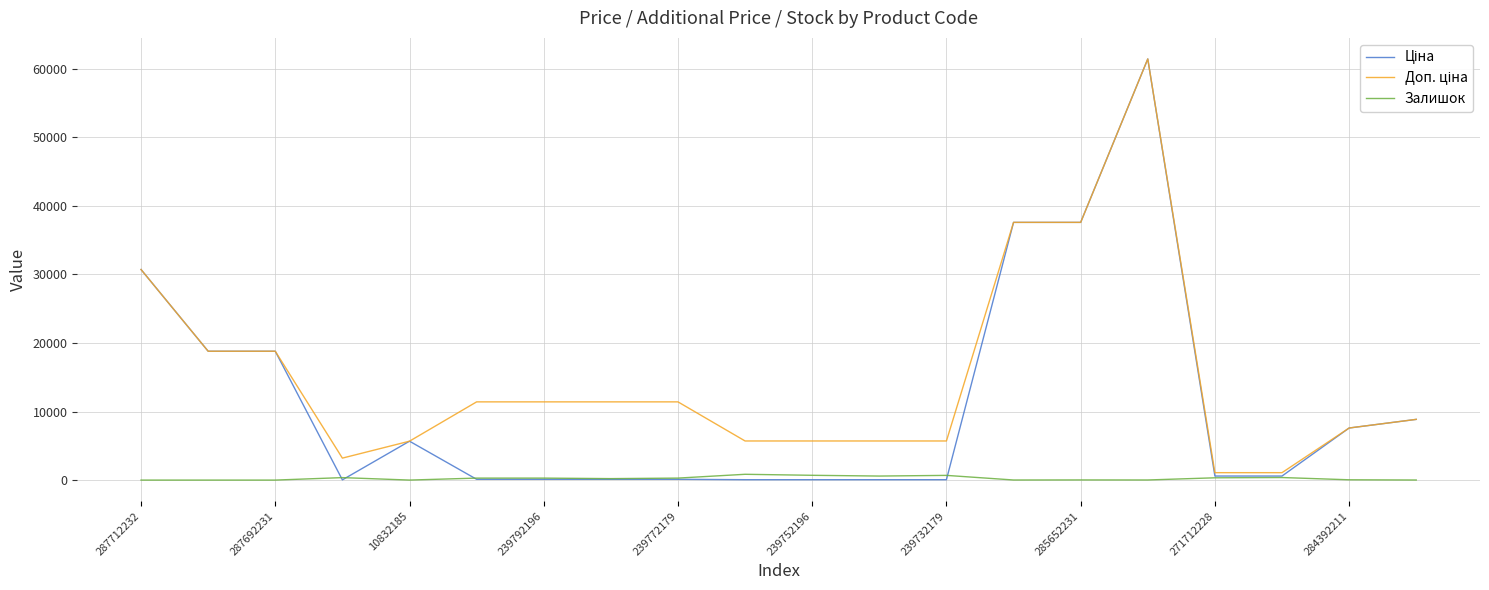

What is the greatest value displayed?

61434.3